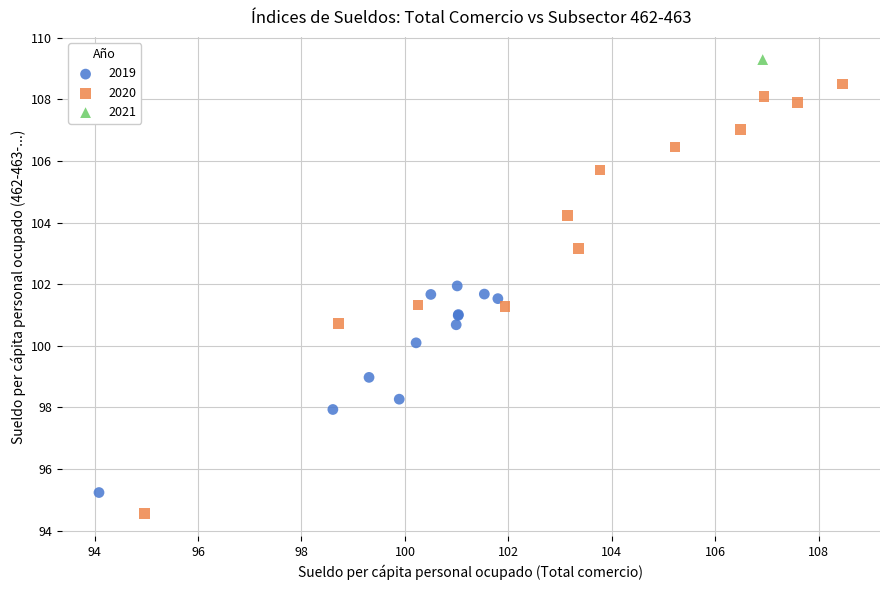

What are all the series names shown in the legend?

2019, 2020, 2021